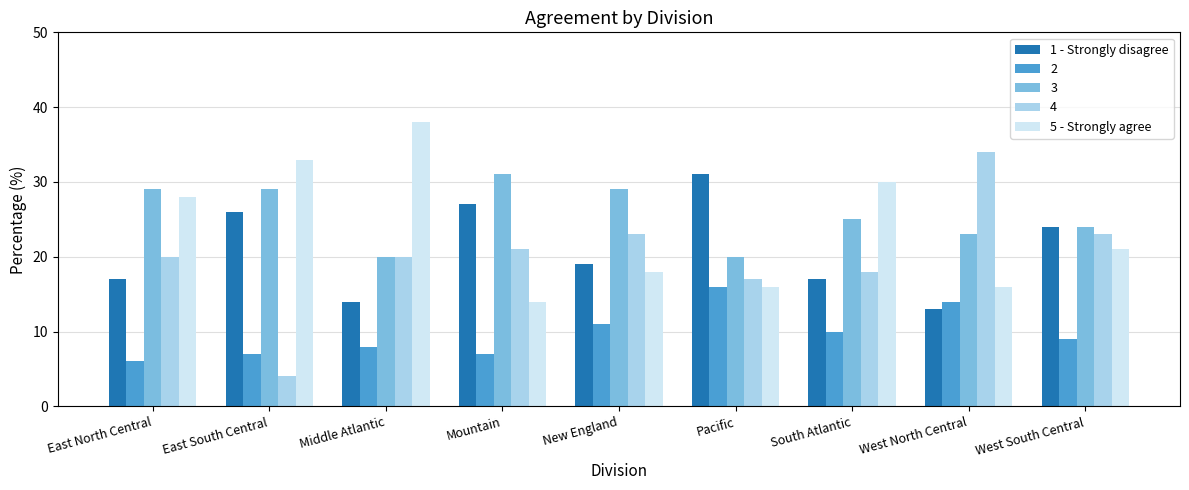

Which category has the lowest value across all series?

East South Central